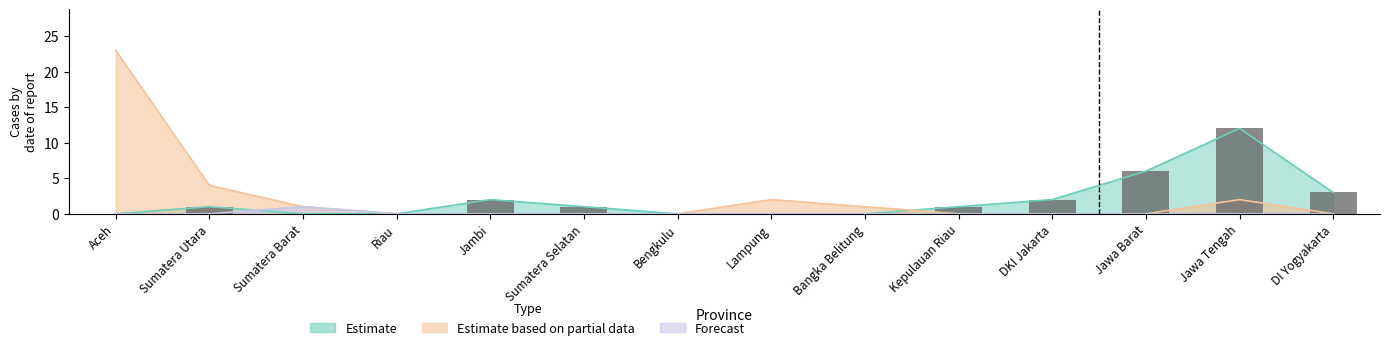

Where does the data first go above 1?

Jambi